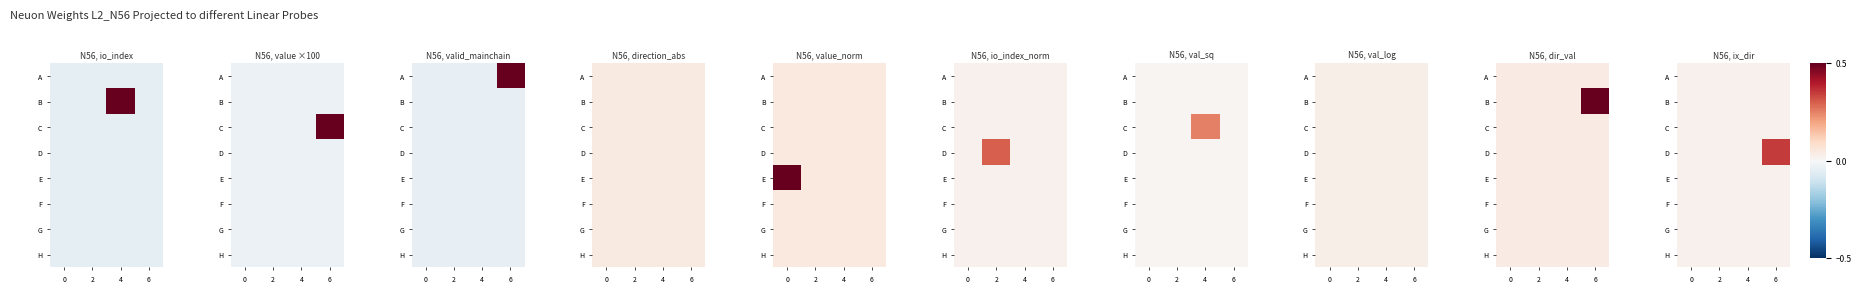

True or false: E has a value of 0.0 at 0.

False